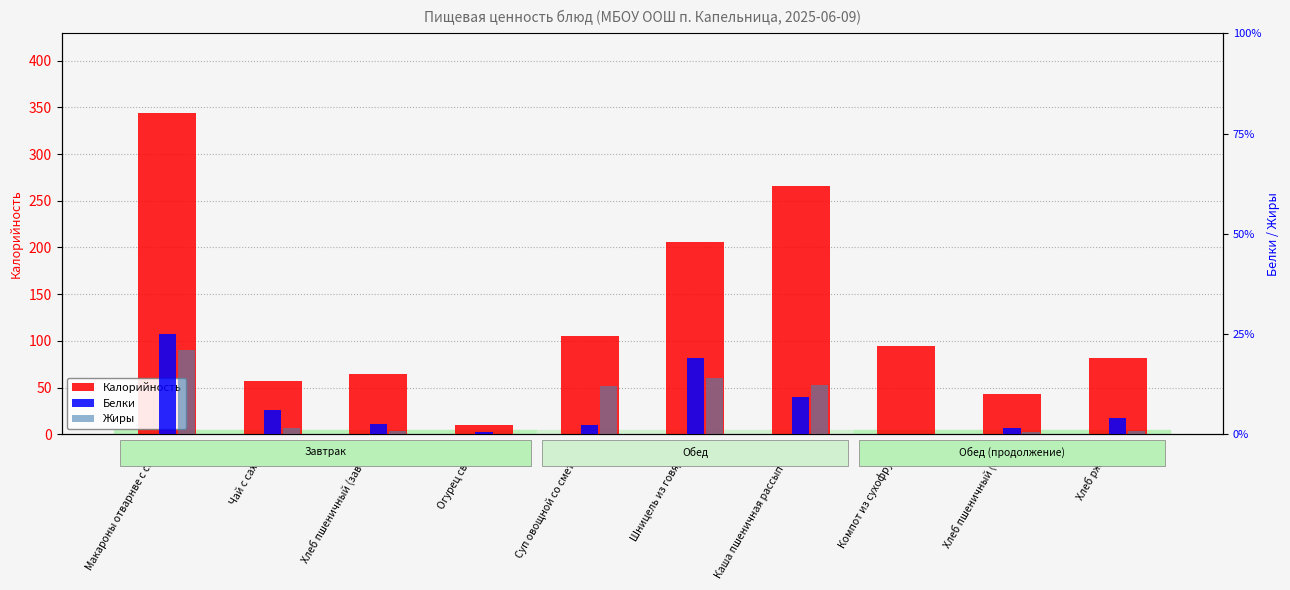

What is the average value of the Жиры series?

4.7